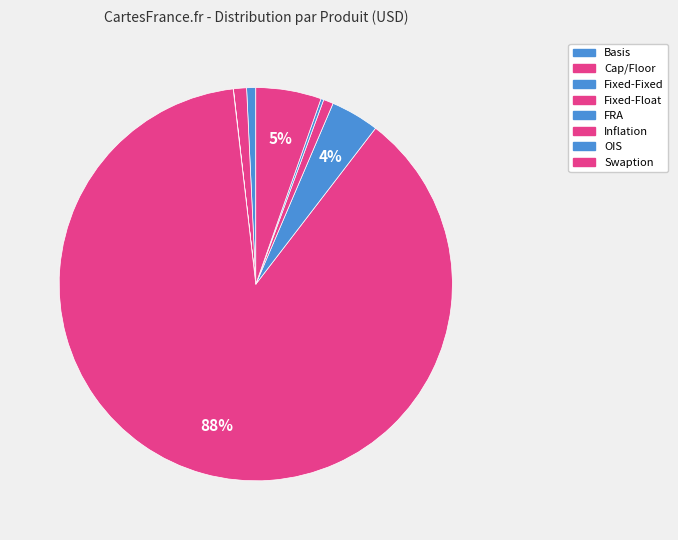

How many slices are in this pie chart?

8